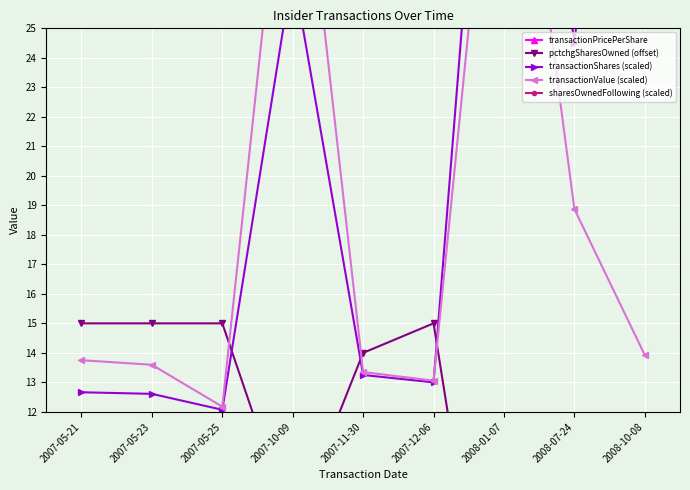

What is the label of the 4th point from the left?

2007-10-09